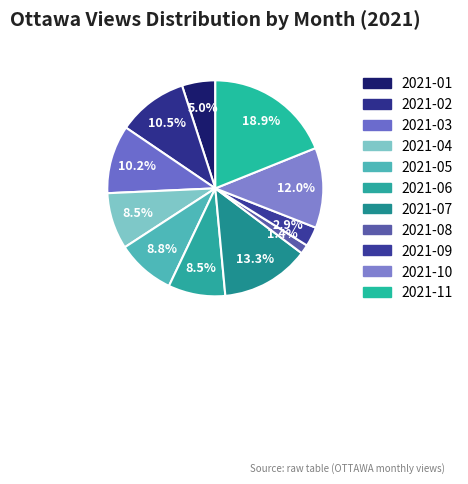

Does any single category account for the majority?

No